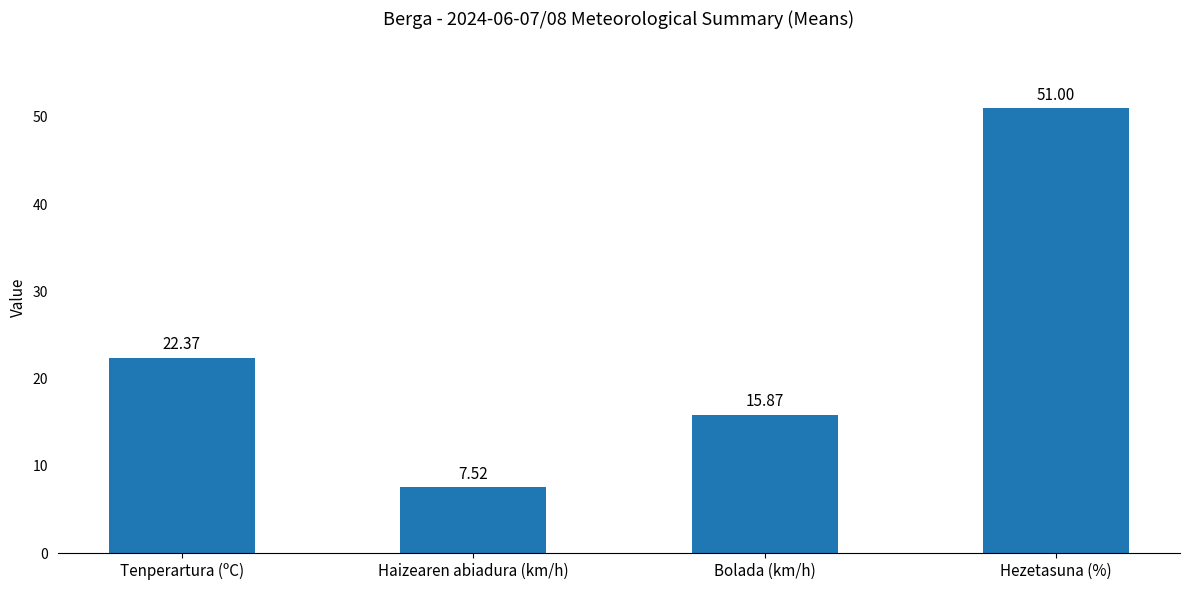

How many data points are less than 22?

2